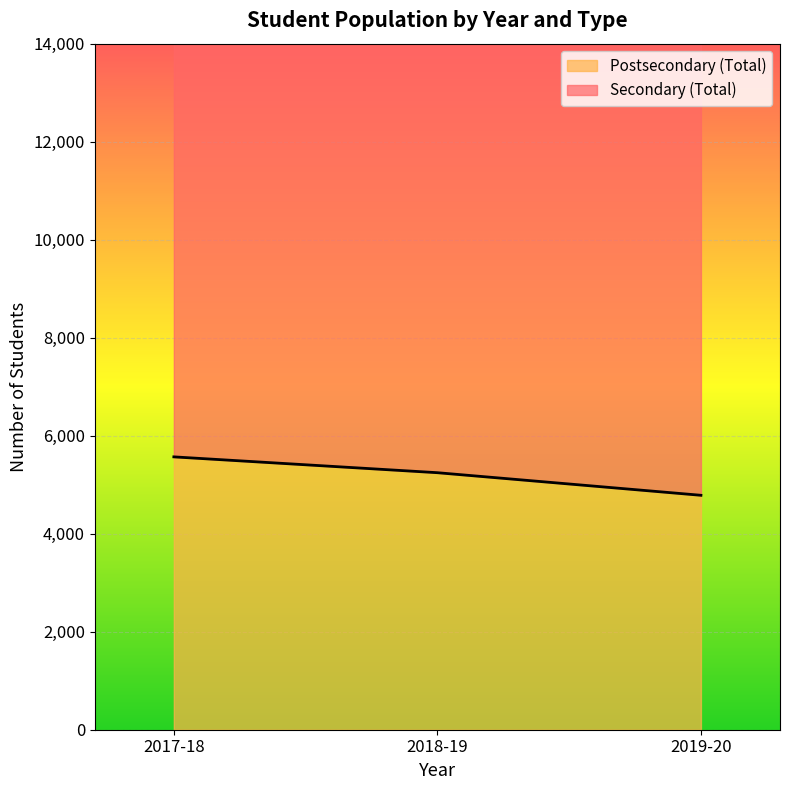

How many values in the Postsecondary (Total) series are below 5245?

1